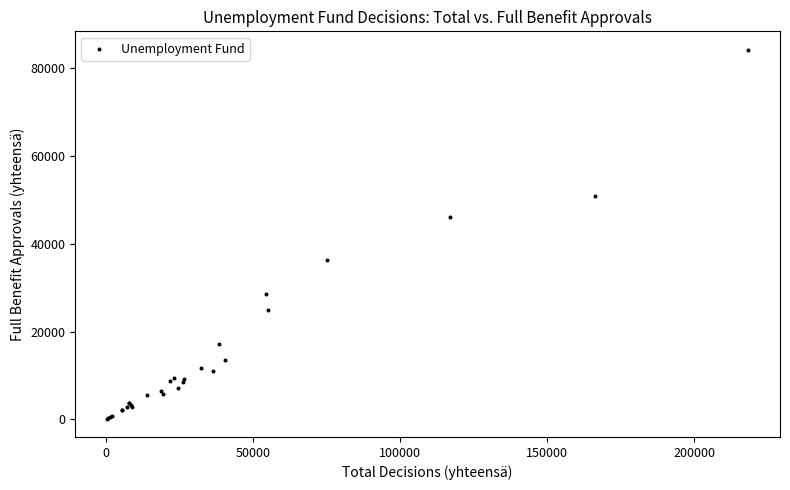

What Y value in the scatter plot is closest to 42202?

46213